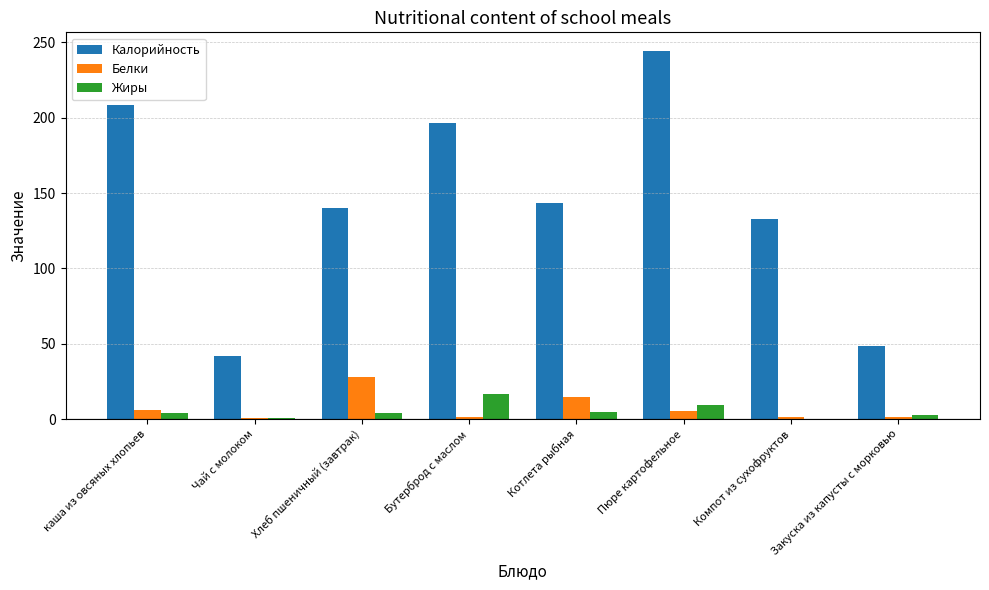

Which series has the largest total across all categories?

Калорийность